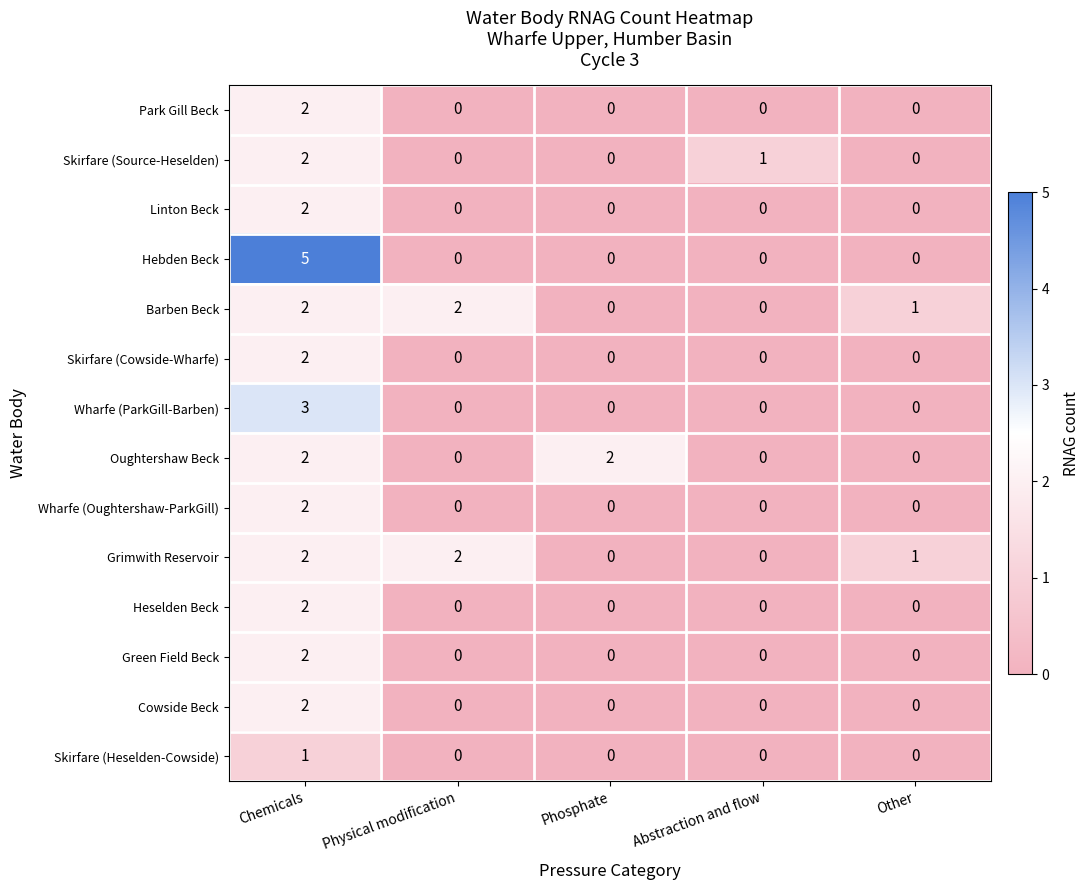

What is the greatest value displayed?

5